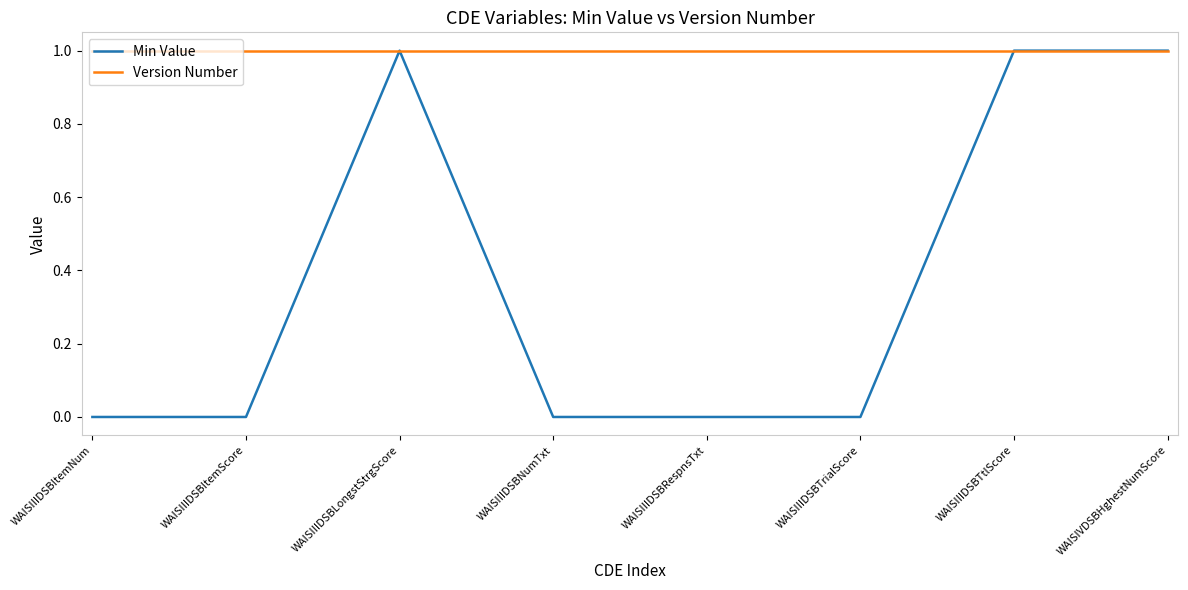

Is it true that Version Number equals 1 at WAISIIIDSBNumTxt?

True